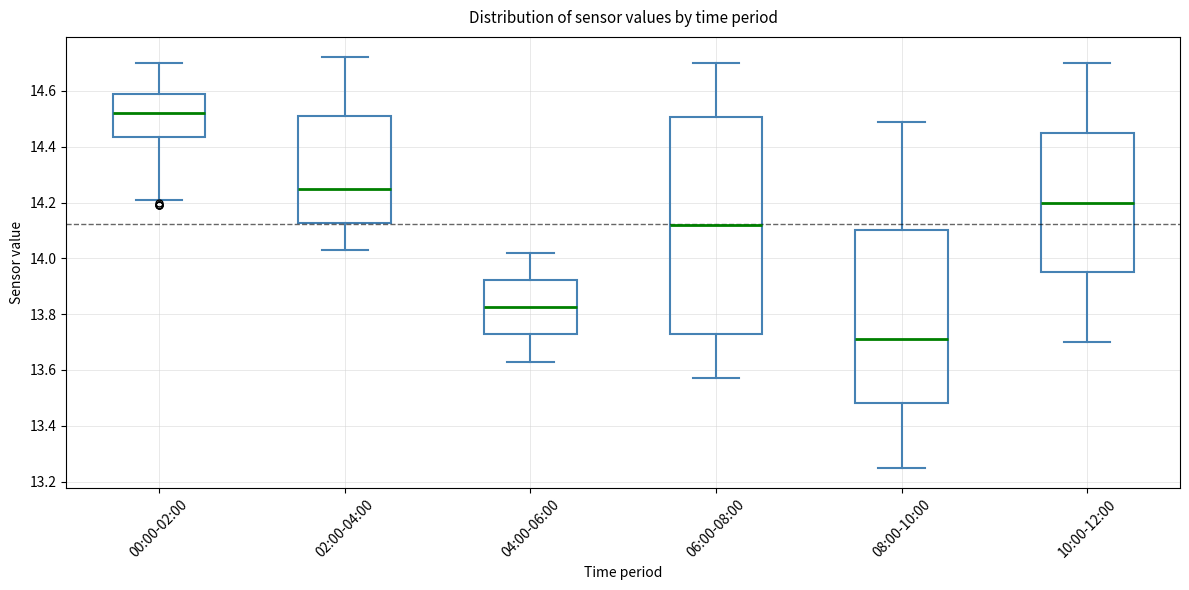

Reading left to right, read every box against the y-axis: the position of its median line, the range the box covers, and the ends of its whiskers. The values are not printed on the chart, so give them approximately, as read against the axis.

00:00-02:00: median 14.52, box 14.44 to 14.60, whiskers 14.22 to 14.70
02:00-04:00: median 14.26, box 14.12 to 14.52, whiskers 14.04 to 14.72
04:00-06:00: median 13.82, box 13.72 to 13.92, whiskers 13.64 to 14.02
06:00-08:00: median 14.12, box 13.74 to 14.50, whiskers 13.58 to 14.70
08:00-10:00: median 13.72, box 13.48 to 14.10, whiskers 13.26 to 14.50
10:00-12:00: median 14.20, box 13.96 to 14.46, whiskers 13.70 to 14.70